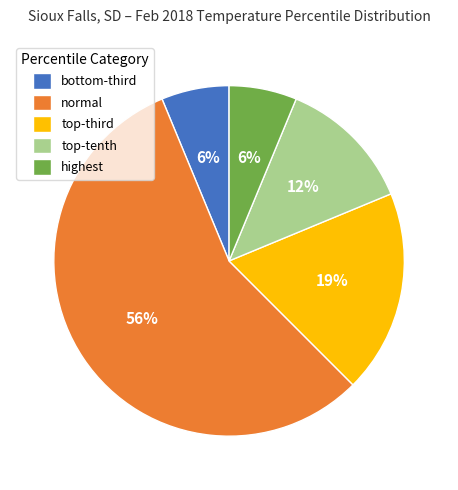

Count the number of slices in the pie.

5